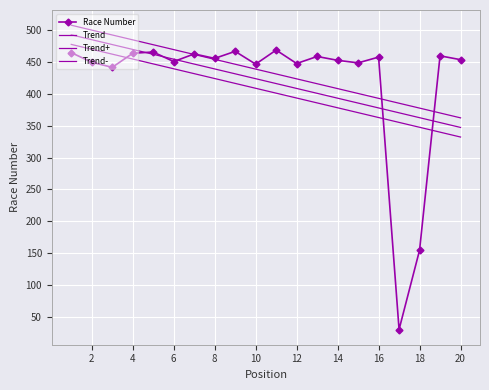

Which series has the largest total across all categories?

Trend+